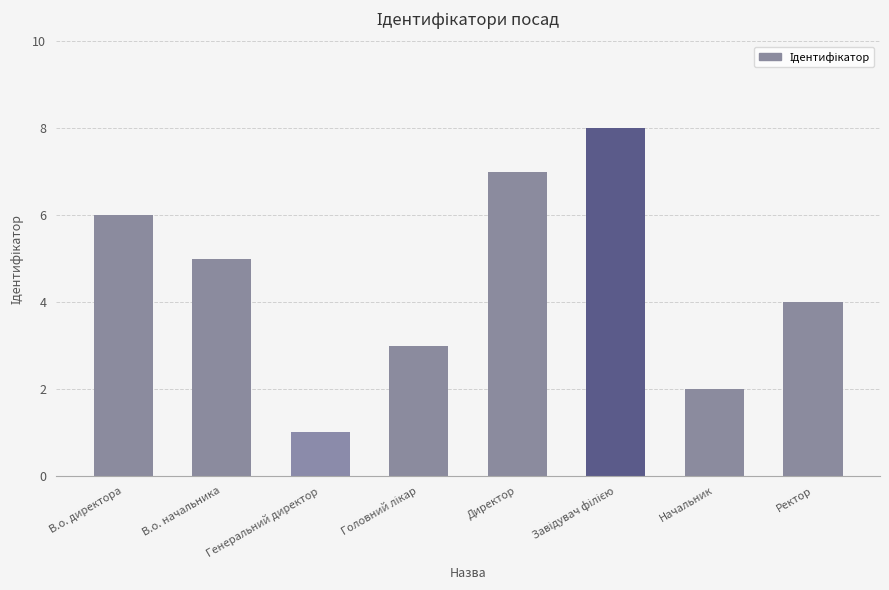

What is the change in value from Директор to Ректор?

-3